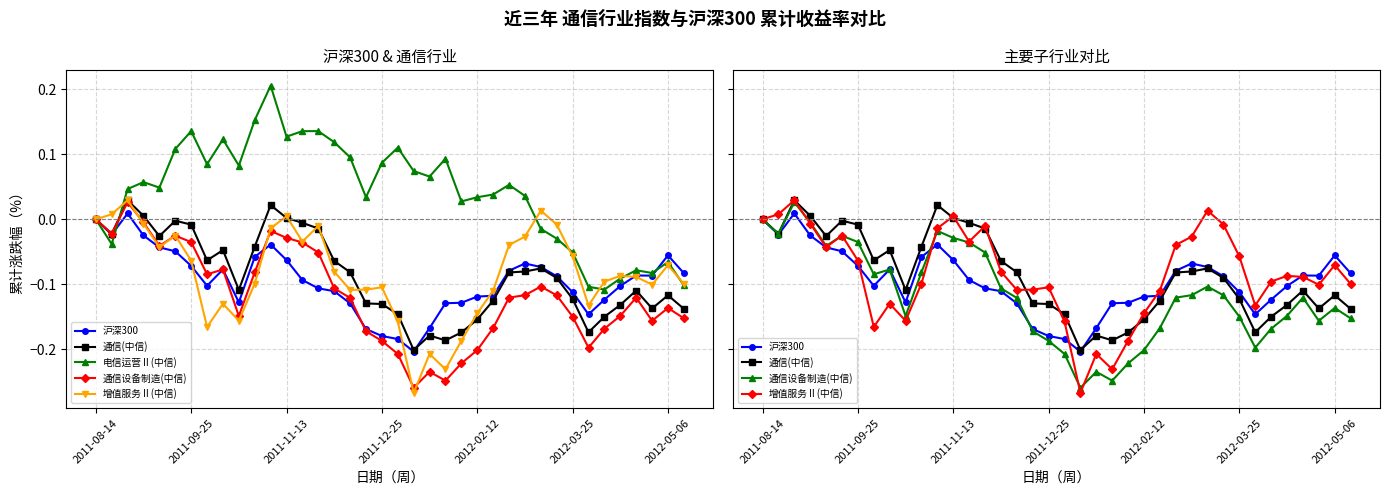

After their last crossing, which series has the higher values: 通信(中信) or 电信运营Ⅱ(中信)?

电信运营Ⅱ(中信)